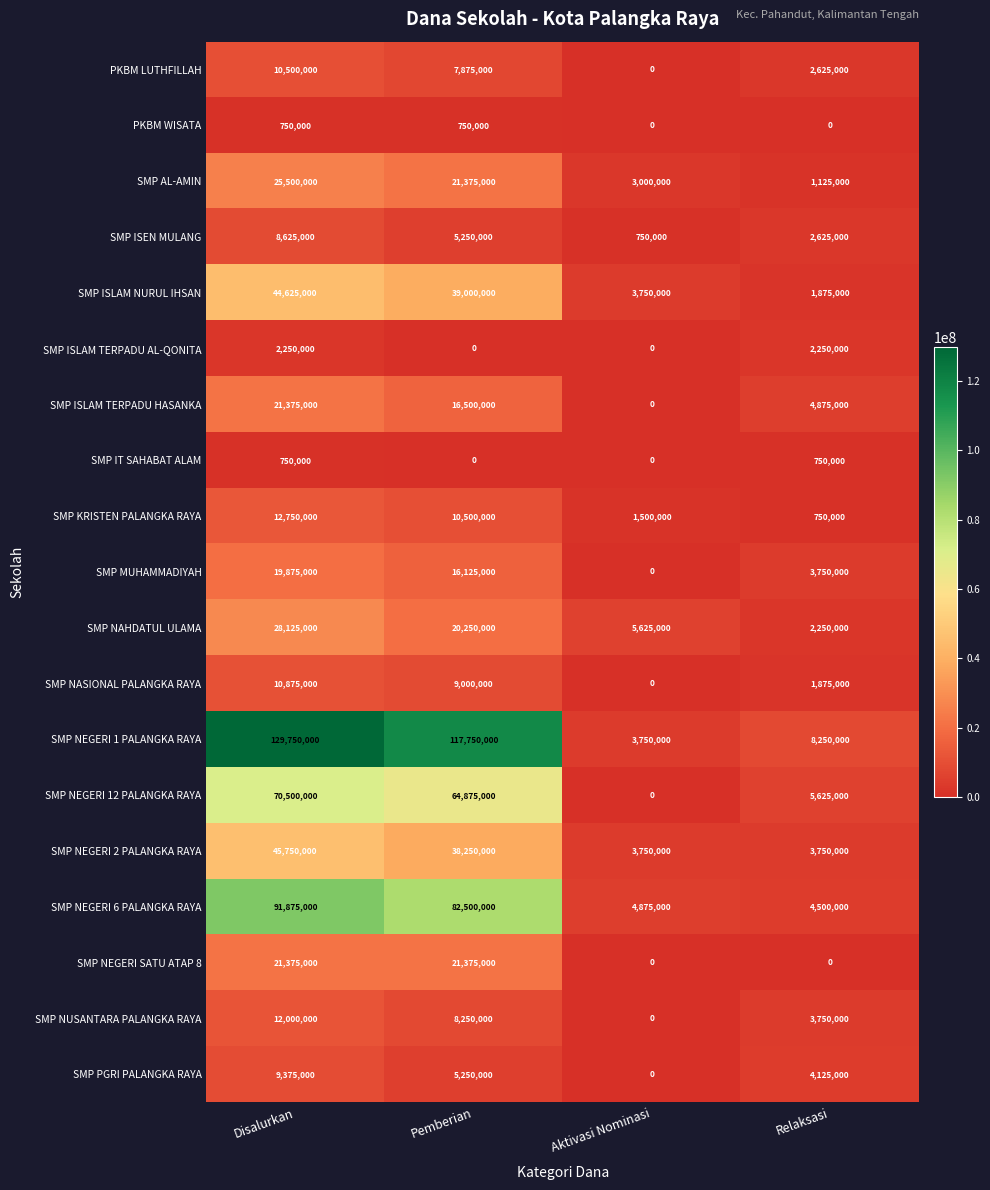

What is the greatest value displayed?

129750000